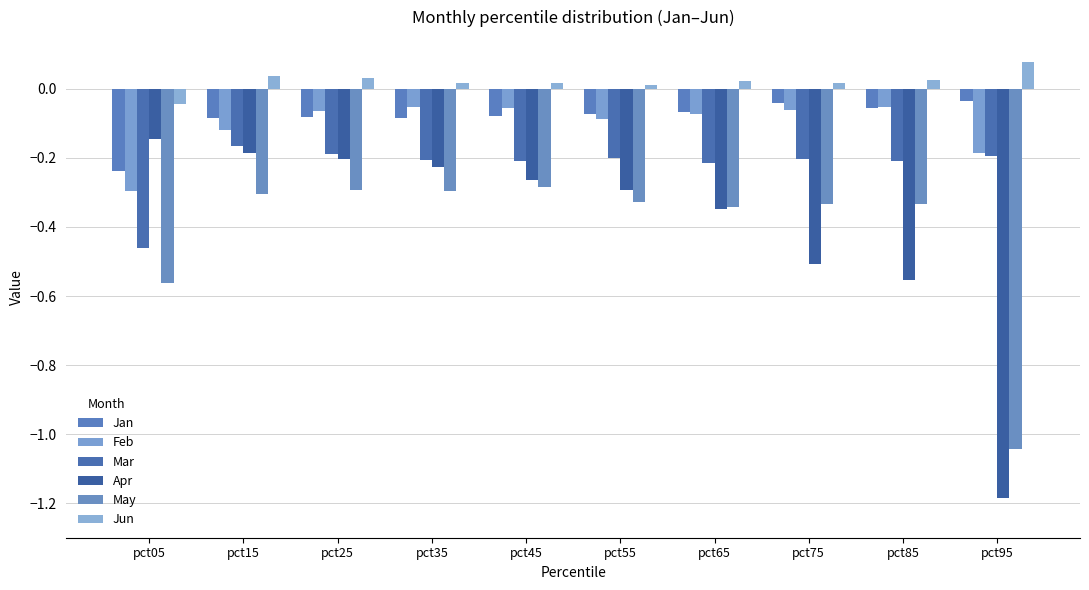

Between pct05 and pct65, which series saw the biggest shift?

Mar